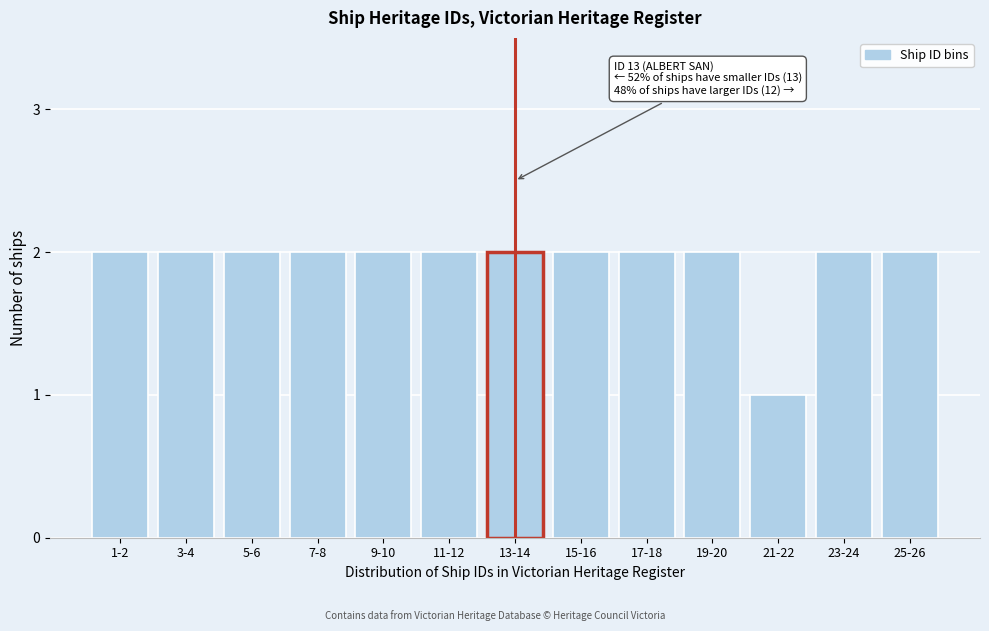

Reading left to right, list all the values displayed in this chart.

2	2	2	2	2	2	2	2	2	2	1	2	2